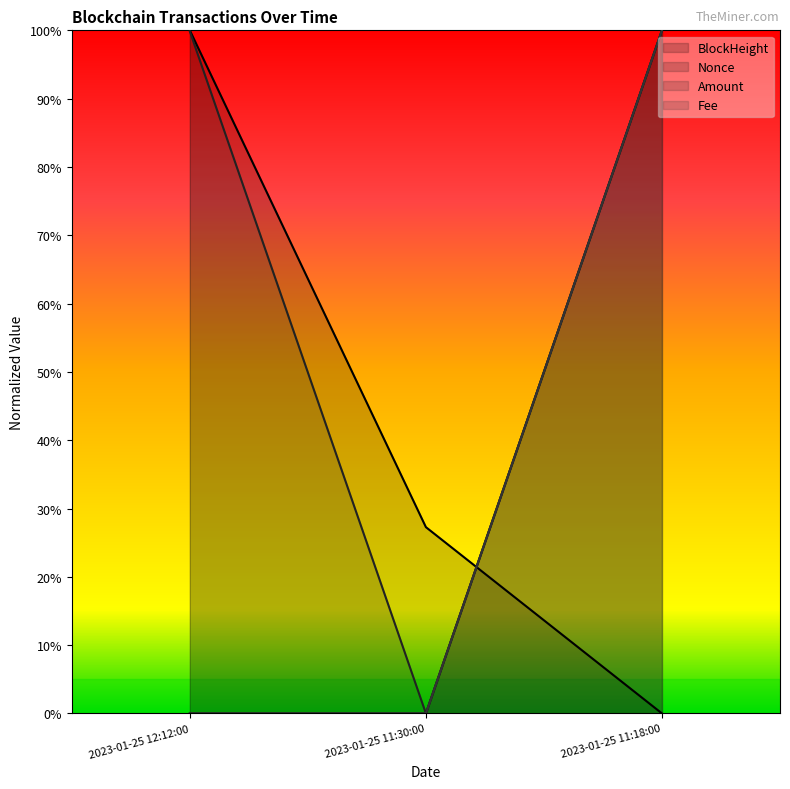

Rank the categories by Fee value from highest to lowest.

2023-01-25 11:18:00, 2023-01-25 12:12:00, 2023-01-25 11:30:00